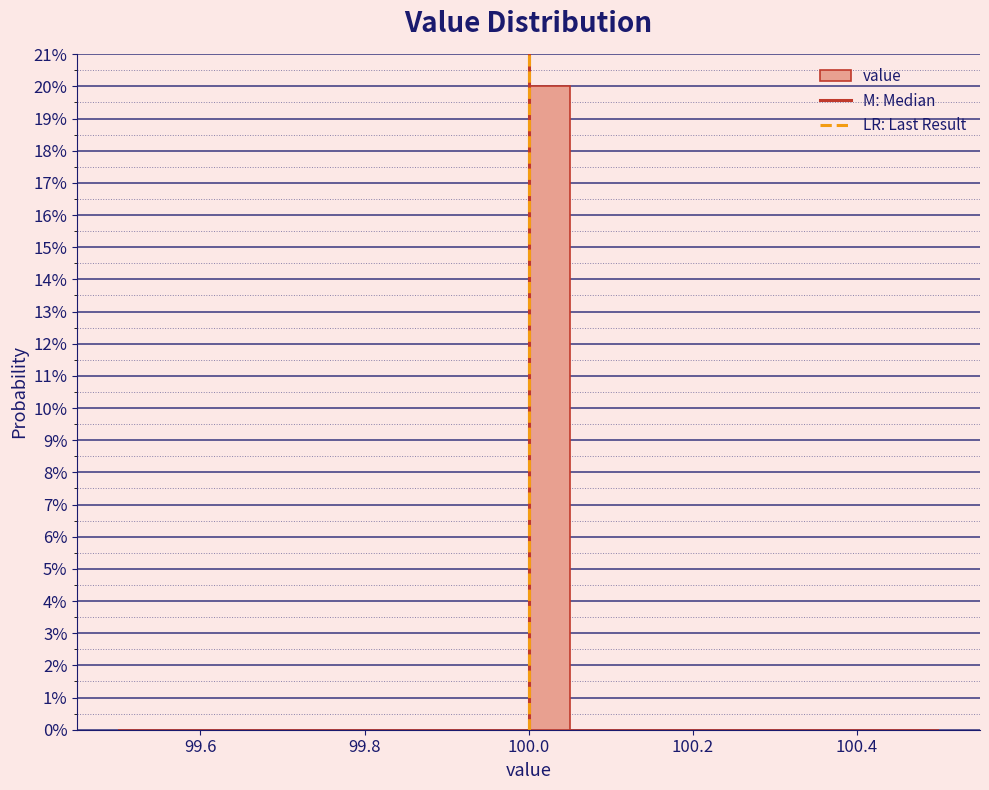

Around what value on the x-axis is the tallest bar? Give the approximate position of its centre, as read against the axis.

100.02